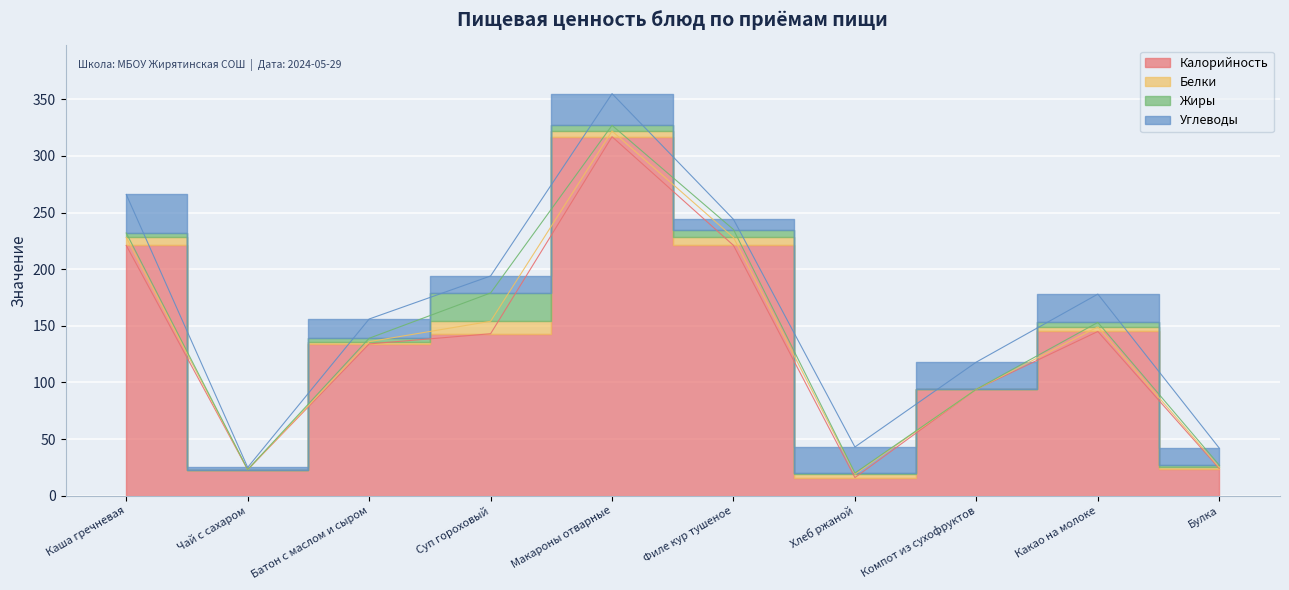

Is the value of Белки at Хлеб ржаной greater than the value of Углеводы at Какао на молоке?

No